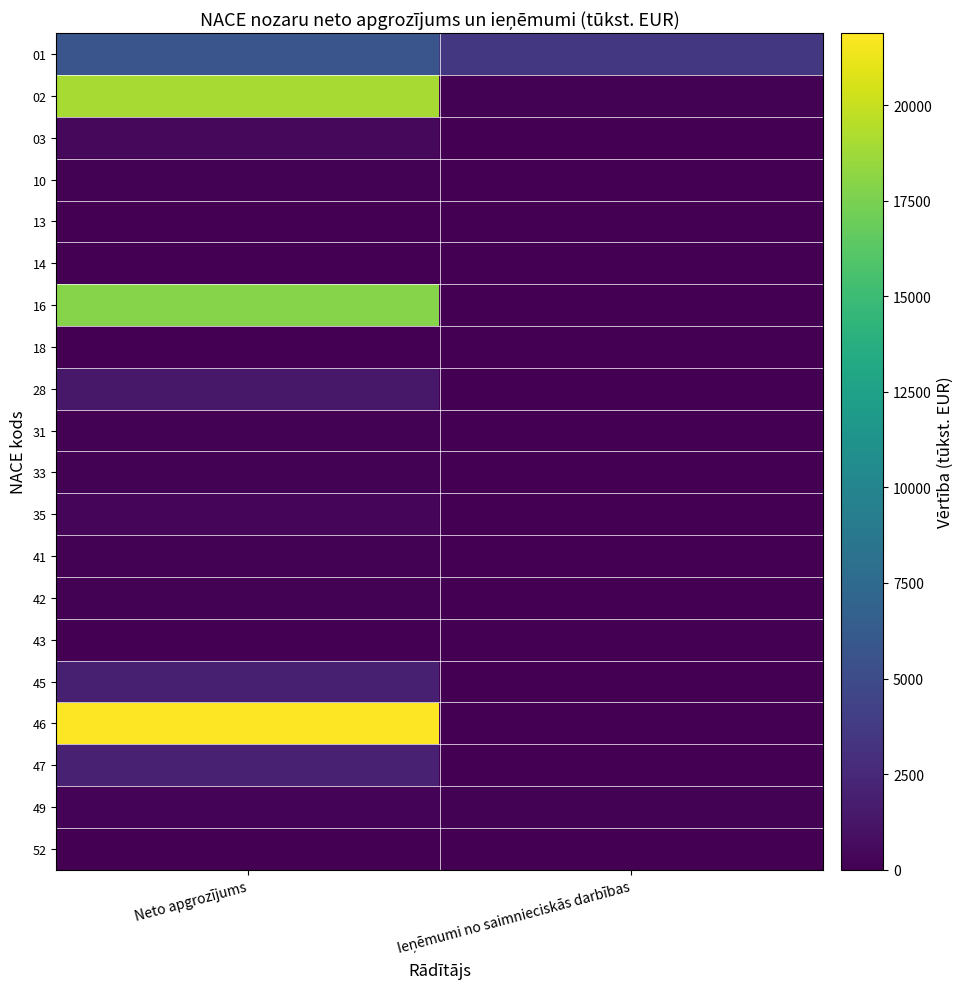

At which category is the sum across all series the highest?

Neto apgrozījums